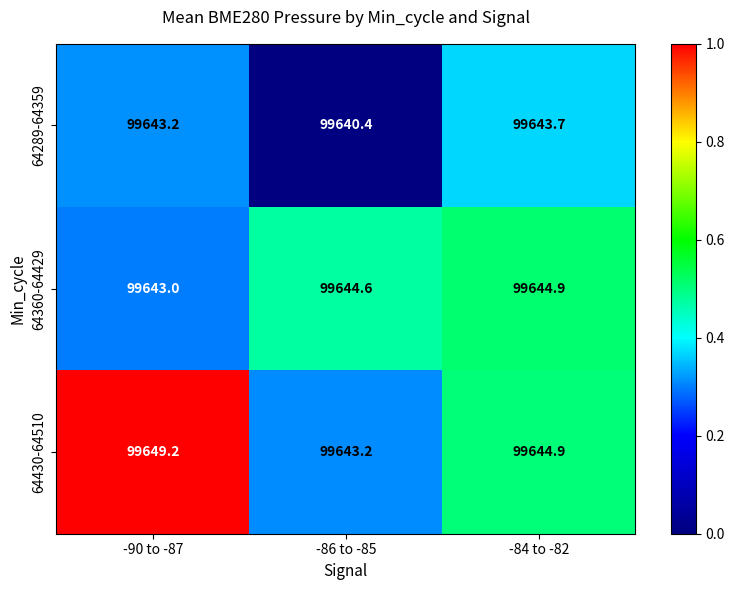

Is it true that 64430-64510 equals 132541.6 at -84 to -82?

False